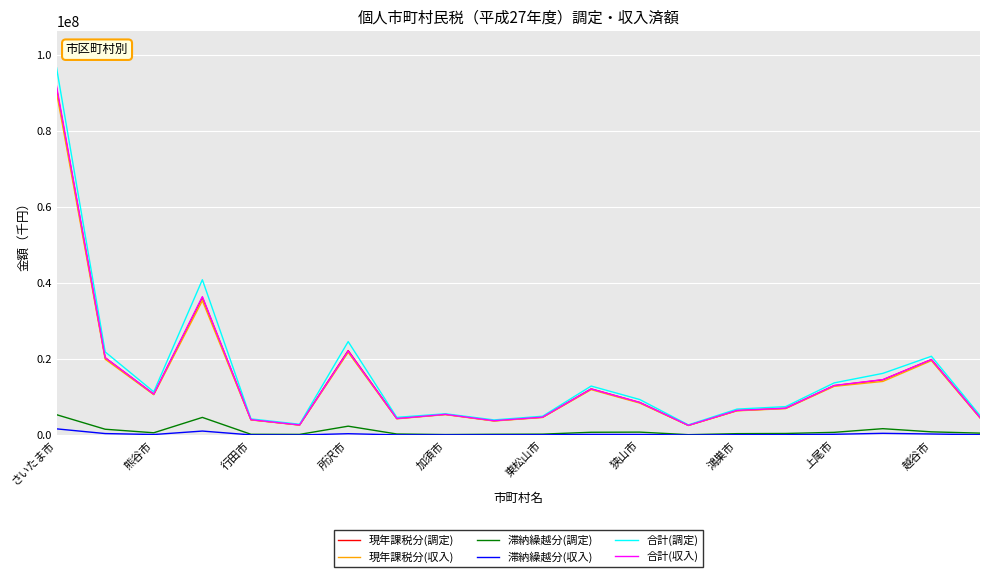

What are all the series names shown in the legend?

現年課税分(調定), 現年課税分(収入), 滞納繰越分(調定), 滞納繰越分(収入), 合計(調定), 合計(収入)